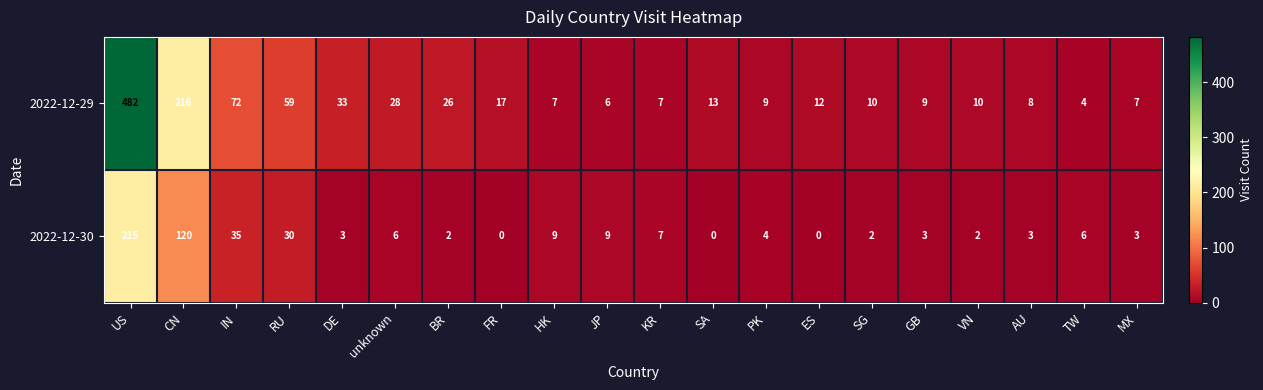

Rank the series by their average value, from highest to lowest.

2022-12-29, 2022-12-30